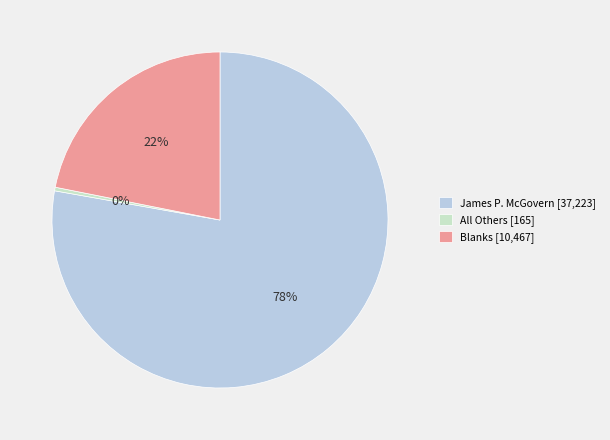

Is it true that James P. McGovern is 78% of the pie?

True